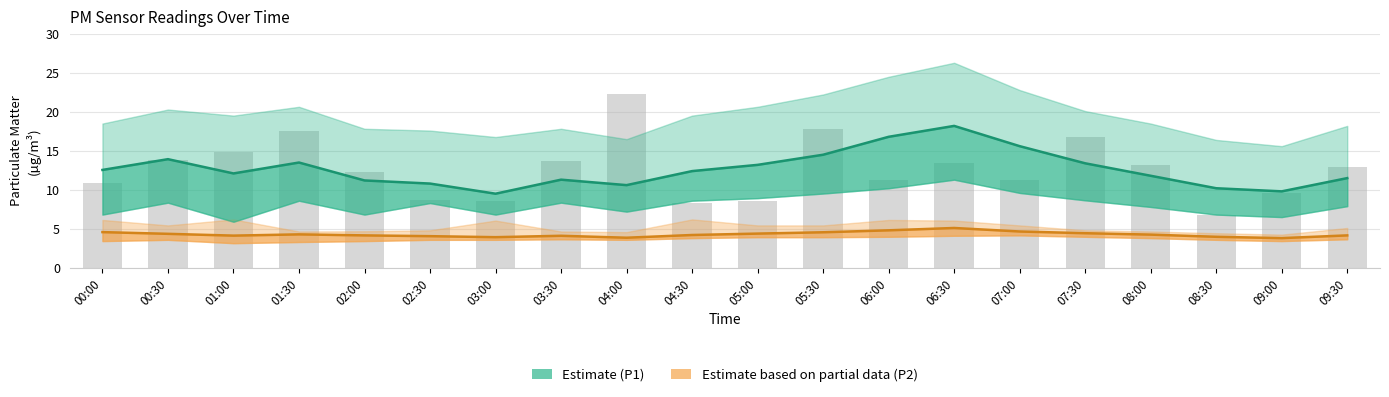

What is the value of the P1 (Estimate) bar at the 14th from the left?

18.2